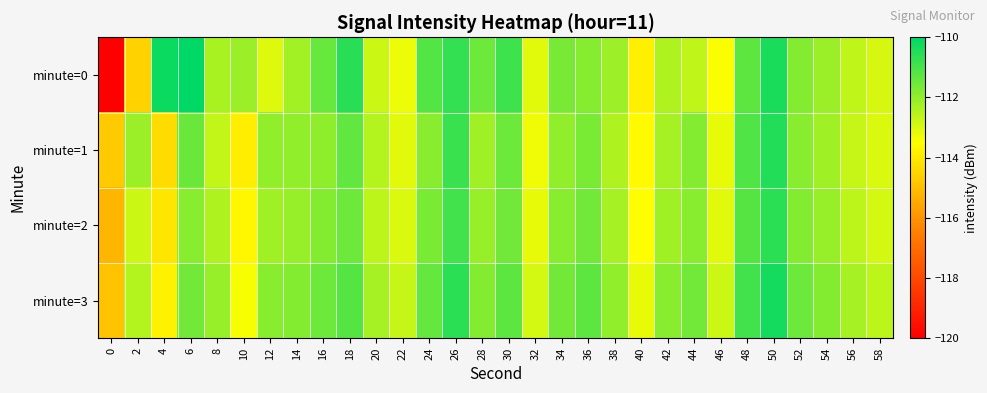

How many categories are shown in the chart?

30